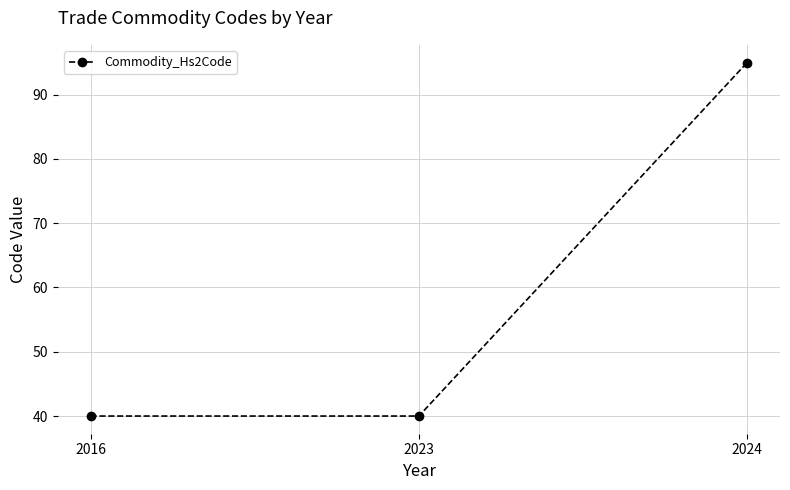

What is the minimum value shown in the chart?

40